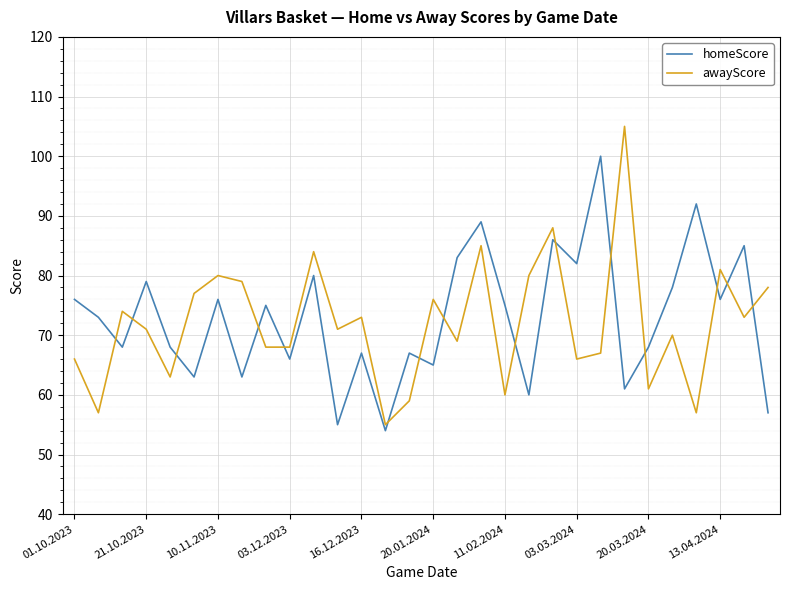

Does the chart have visible grid lines?

Yes